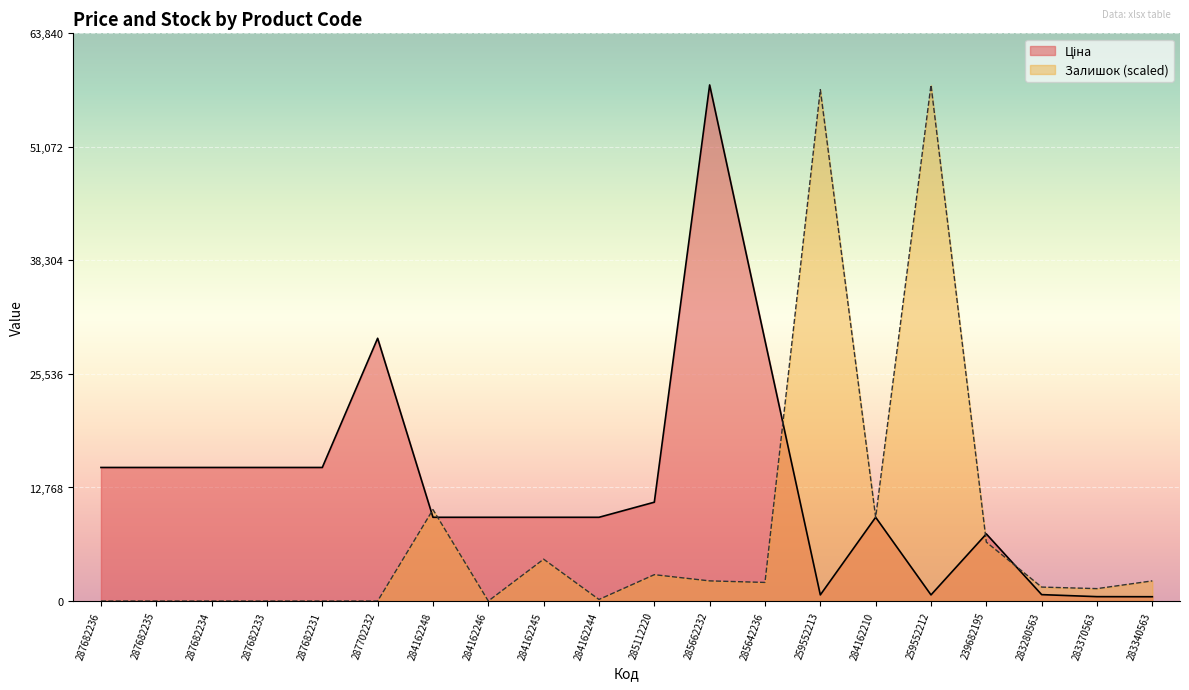

How many times do Ціна and Залишок cross each other?

7